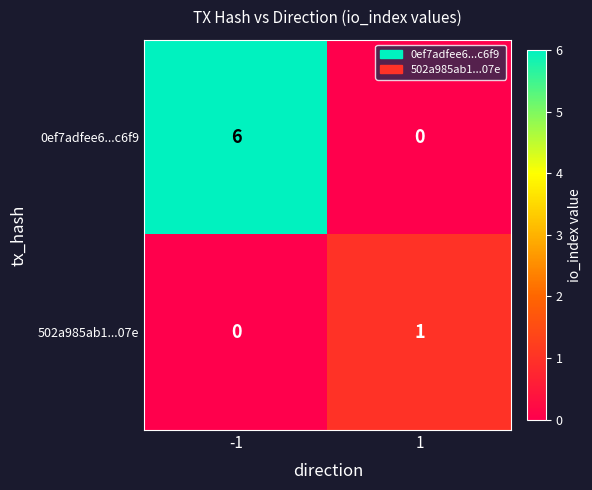

How many data points in 502a985ab1...07e are less than 1?

1